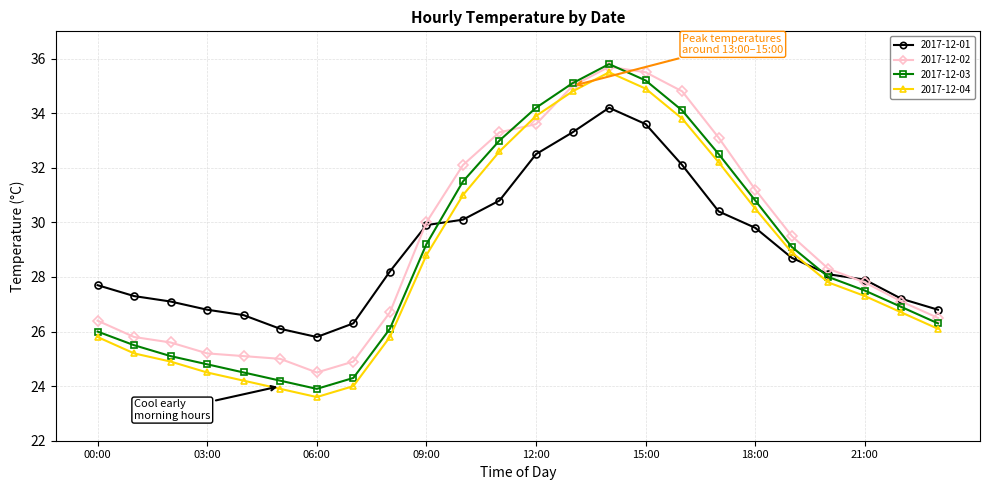

What is the value of the 2017-12-02 point at the 2nd from the left?

25.8